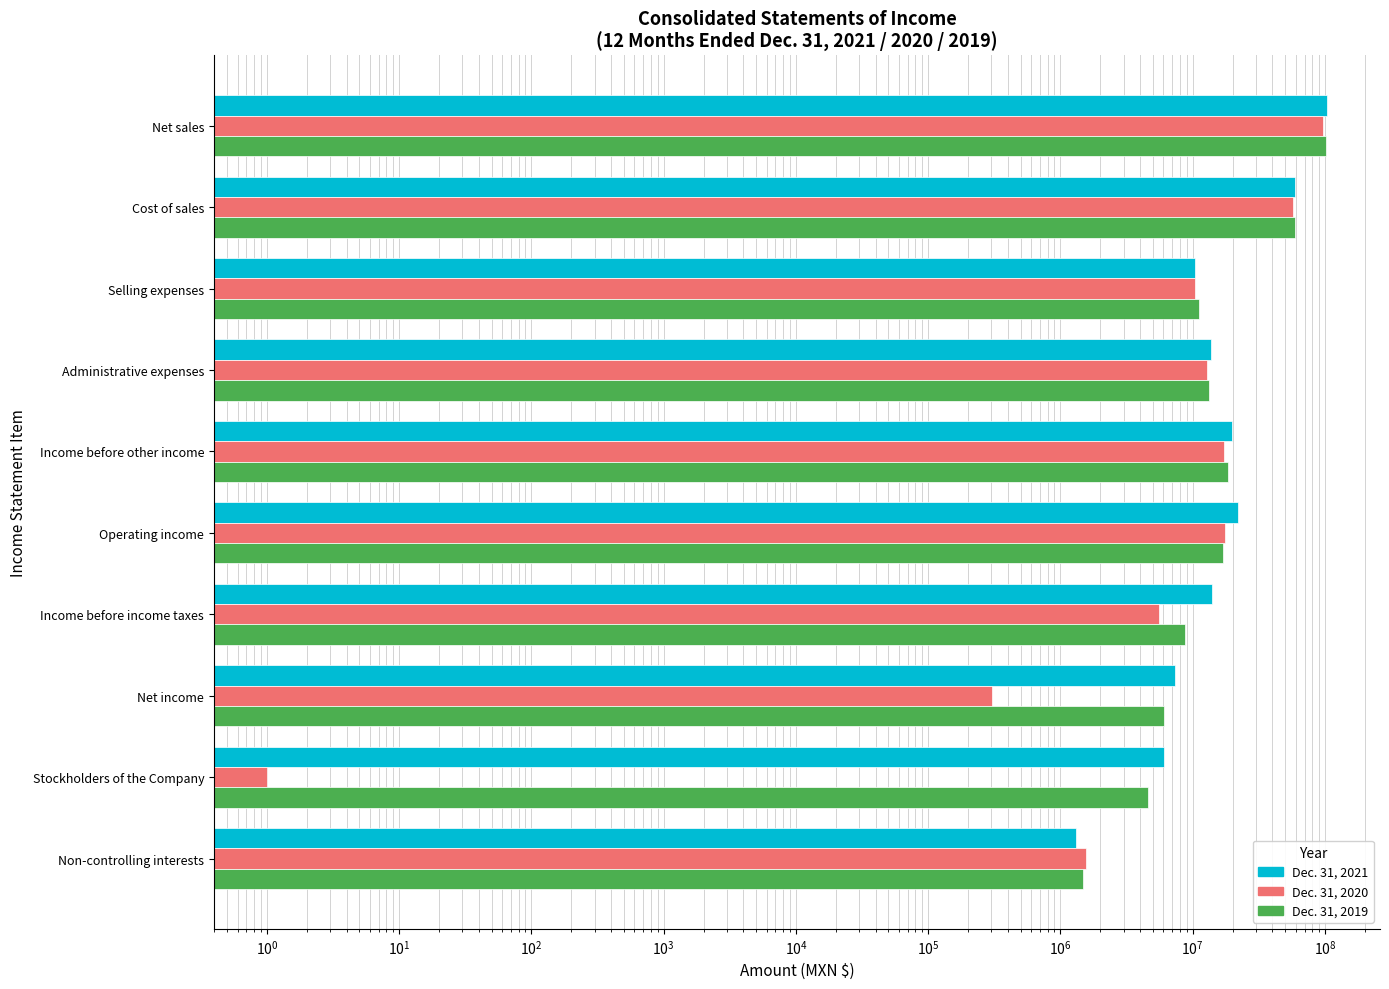

What are all the series names shown in the legend?

Dec. 31, 2021, Dec. 31, 2020, Dec. 31, 2019